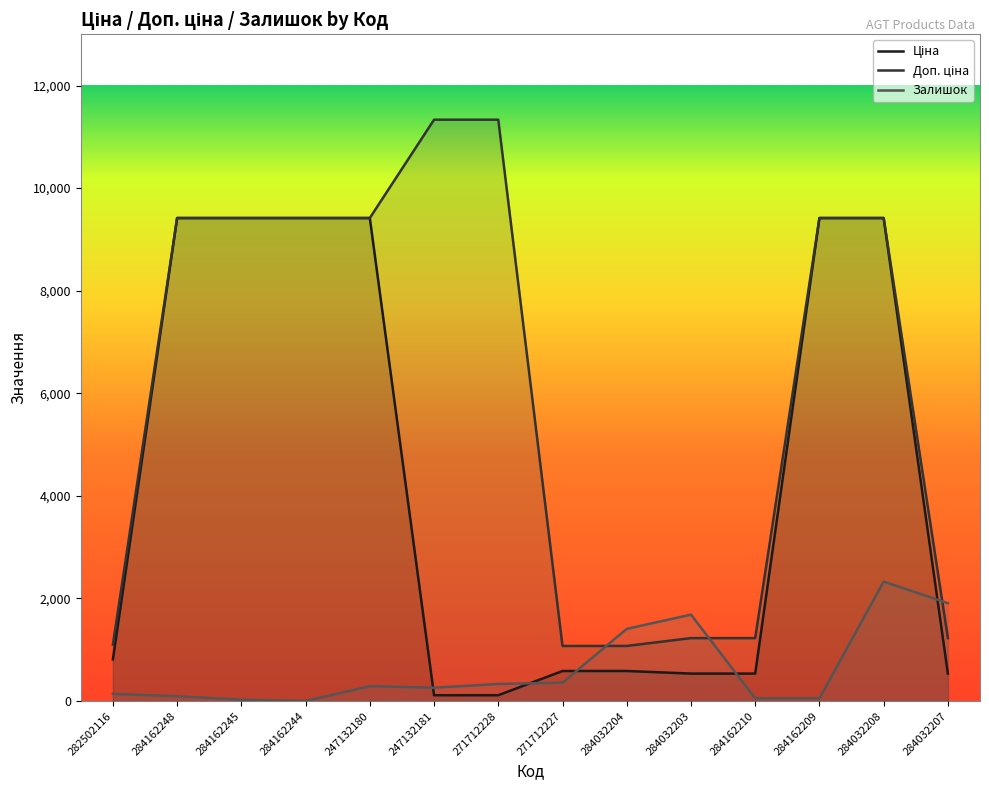

The value of Залишок at 284032207 is 1908.0. True or false?

True